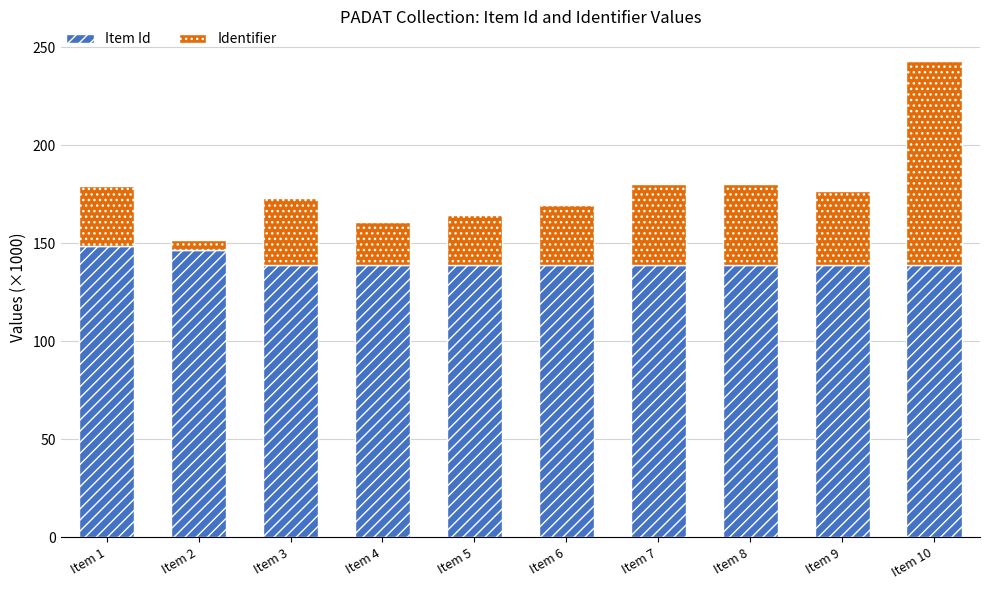

The value of Item Id at Item 3 is 139.0. True or false?

True